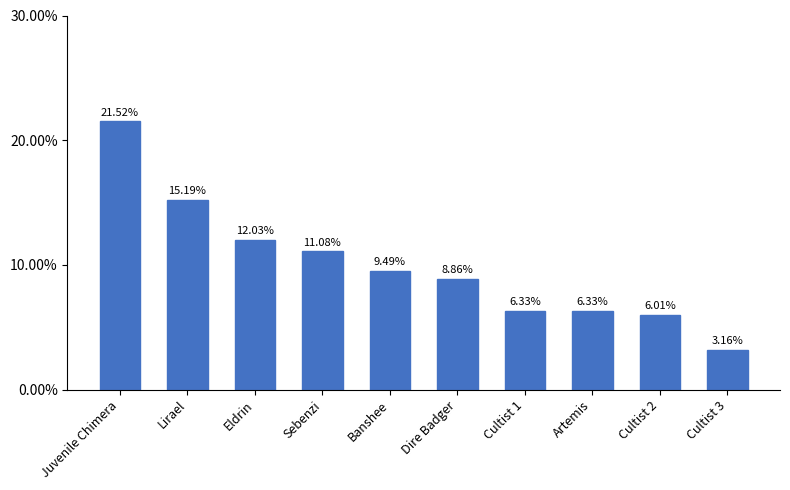

At which category does the chart reach its peak across all series?

Juvenile Chimera